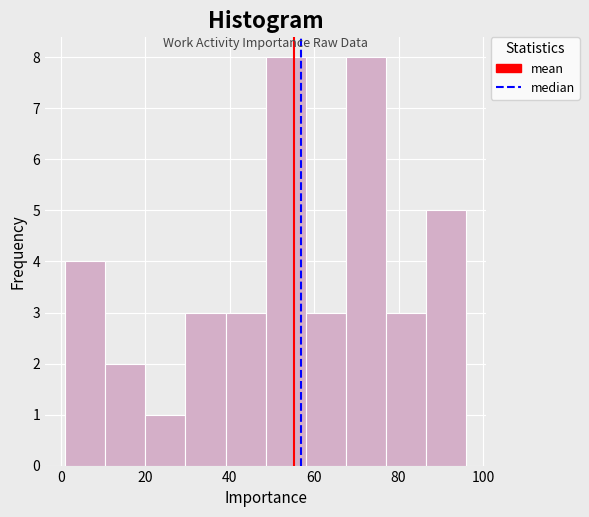

Reading left to right, transcribe this chart: for each bar, give the range it covers on the x-axis and its height. Neither the bar edges nor the heights are printed on the chart, so give them approximately, as read against the axes.

1.0 to 10.5: 4
10.5 to 20.0: 2
20.0 to 29.5: 1
29.5 to 39.0: 3
39.0 to 48.5: 3
48.5 to 58.0: 8
58.0 to 67.5: 3
67.5 to 77.0: 8
77.0 to 86.5: 3
86.5 to 96.0: 5